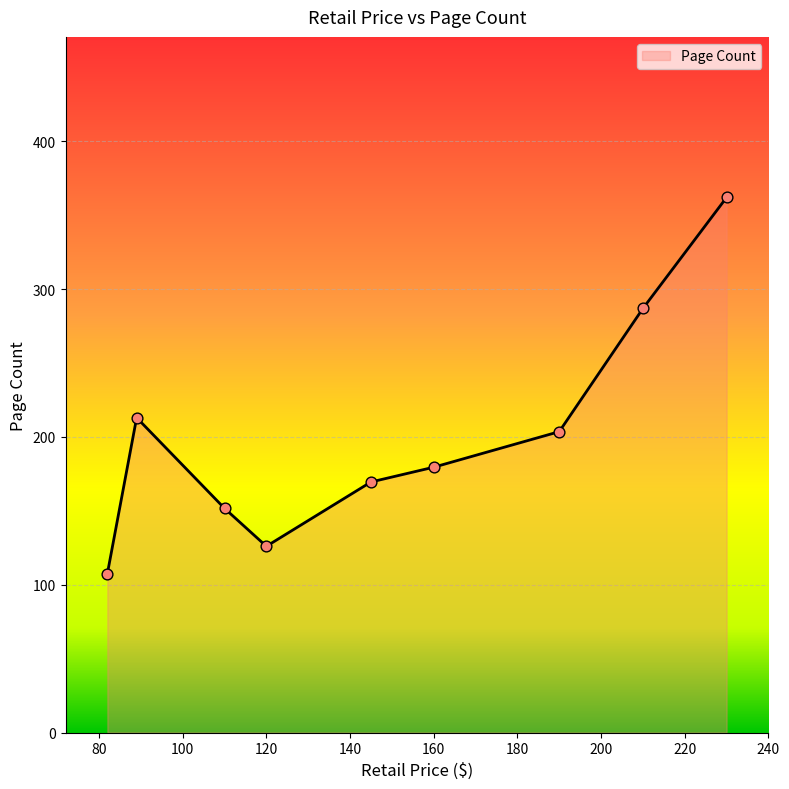

What is the minimum value shown in the chart?

107.5